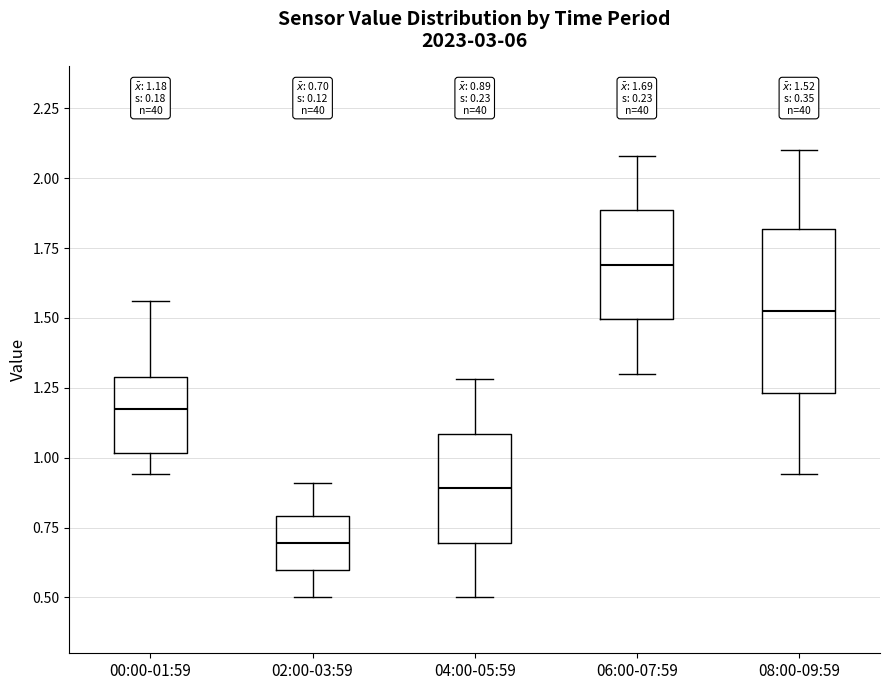

Which box is the tallest, from its lower edge to its upper edge?

08:00-09:59